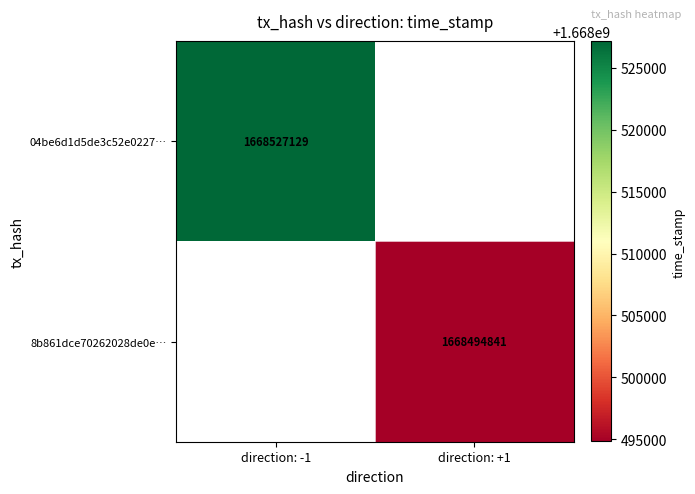

The value of 8b861dce70262028de0e… at direction: +1 is 1668494841. True or false?

True